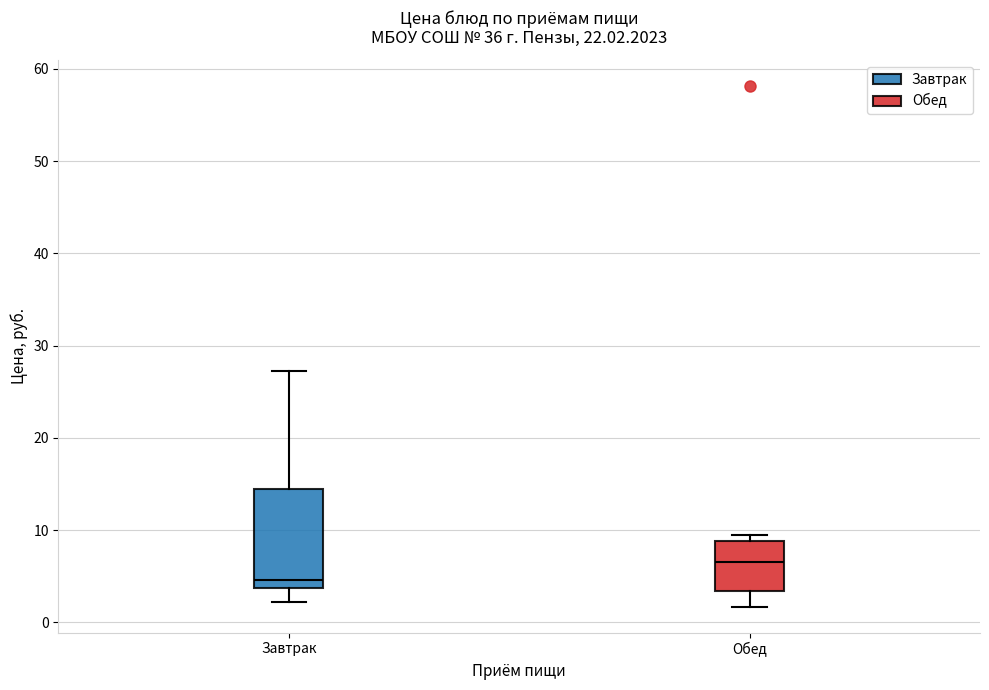

Reading left to right, transcribe this box plot: for each box, give where its median line is, the range the box spans, and where its two whiskers end, as read against the y-axis. The values are not printed on the chart, so give them approximately, as read against the axis.

Завтрак: median 5, box 4 to 15, whiskers 2 to 27
Обед: median 7, box 3 to 9, whiskers 2 to 9 (just above the box's upper edge)